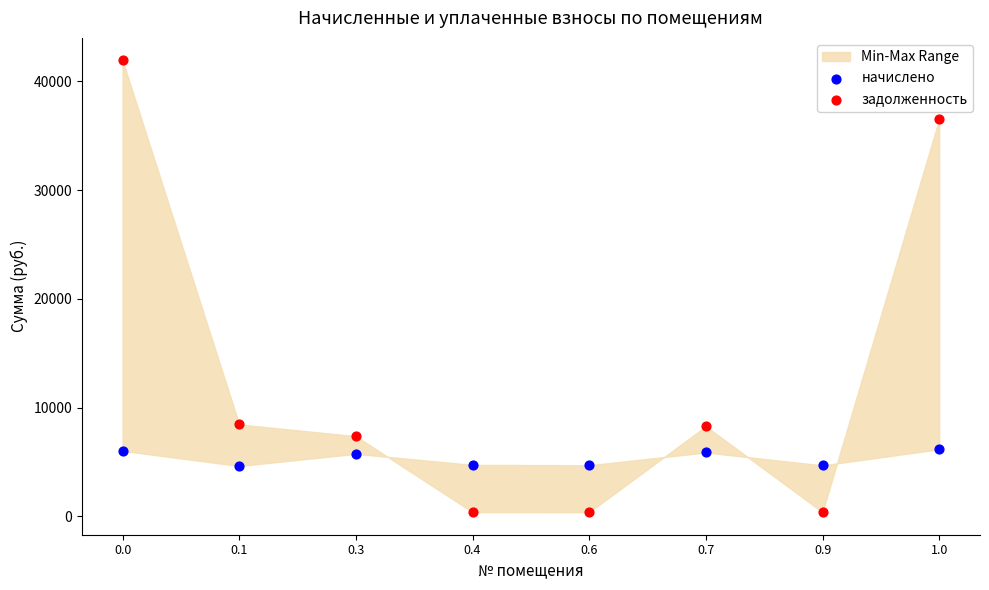

Which series reaches the maximum Y coordinate?

задолженность